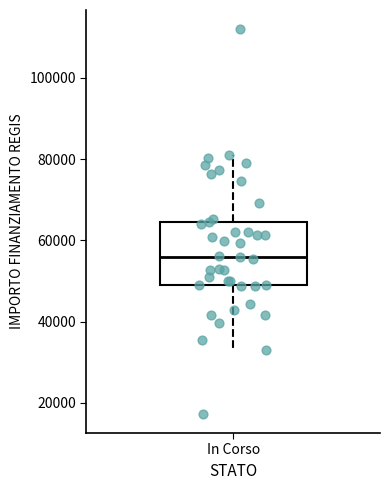

Where does the median line of the box for In Corso sit on the y-axis? The values are not printed on the chart, so give them approximately, as read against the axis.

56000